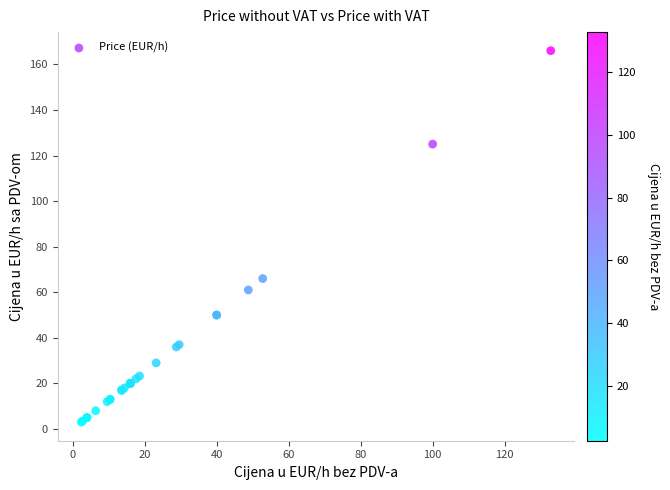

What Y value in the scatter plot is closest to 84?

66.0